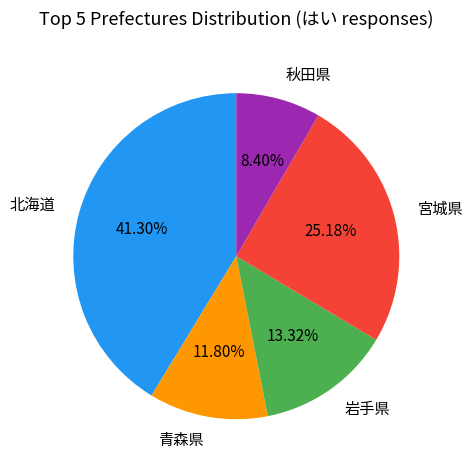

Rank the categories by value from lowest to highest.

秋田県, 青森県, 岩手県, 宮城県, 北海道